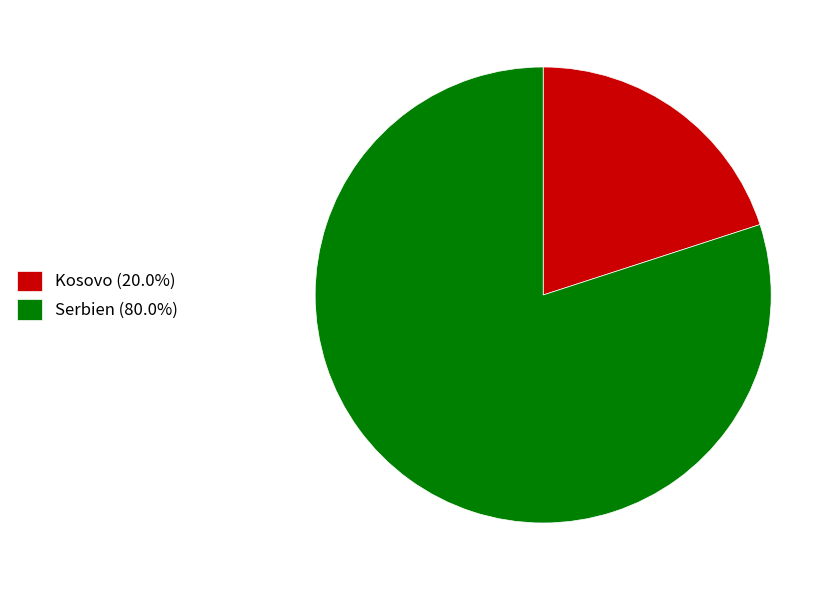

Which category has the biggest portion of the pie?

Serbien